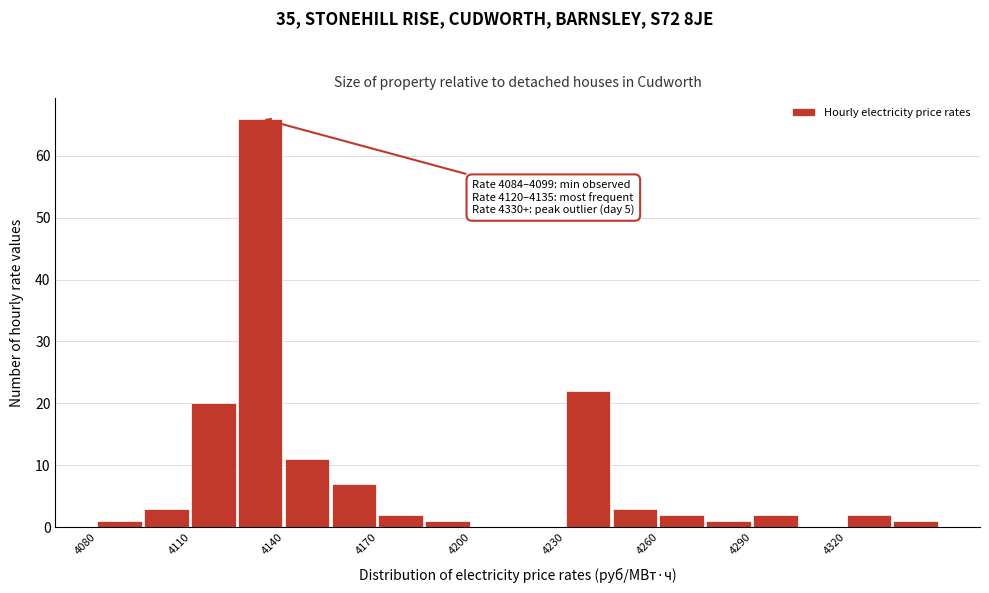

Around what value on the x-axis is the tallest bar? Give the approximate position of its centre, as read against the axis.

4130